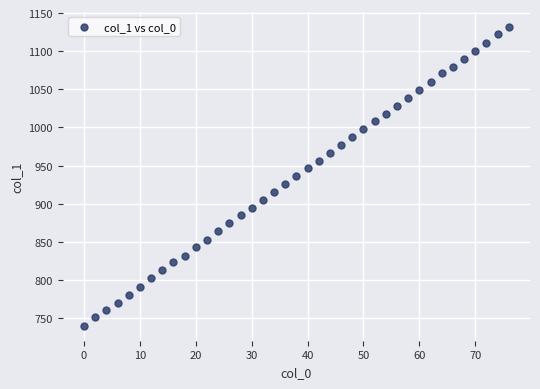

What is the range of Y values (max minus min)?

392